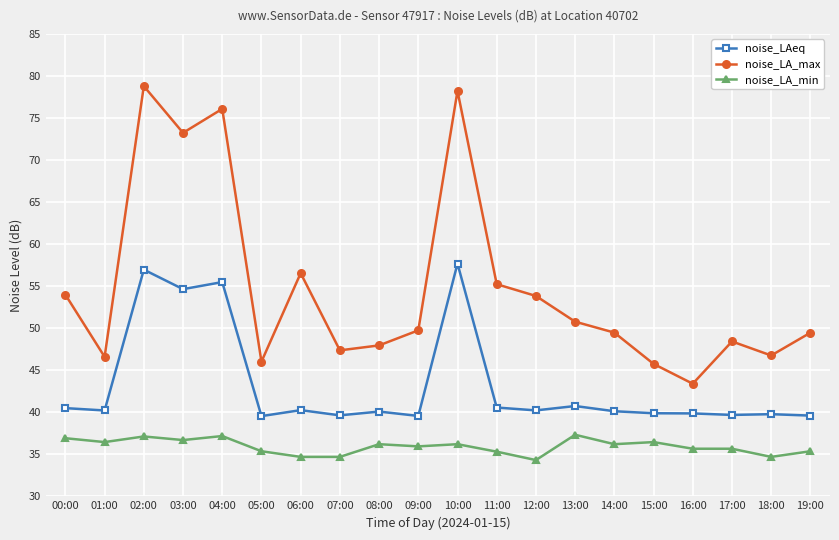

What is the greatest value displayed?

78.8